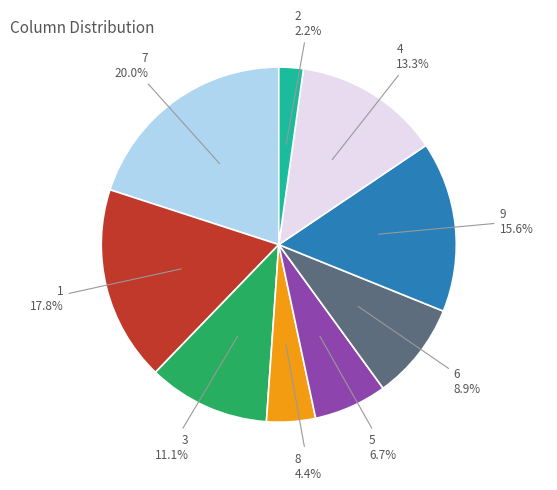

To the nearest percent, what portion does 8 represent?

4%